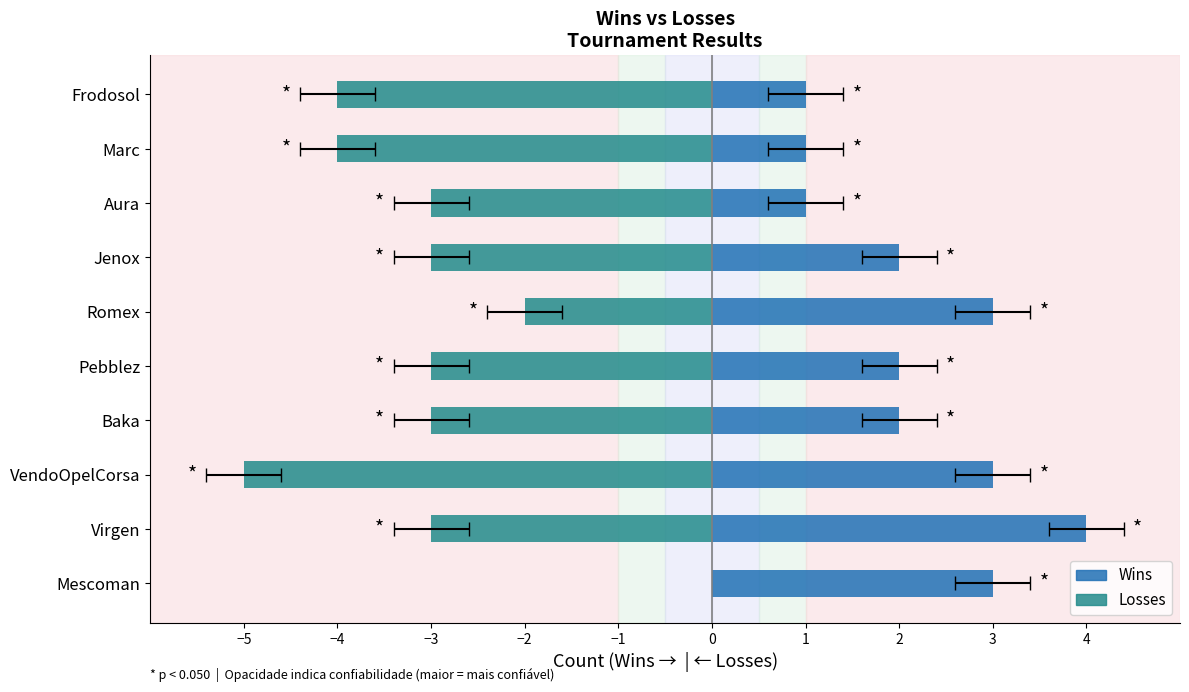

Is it true that Losses equals -3 at Aura?

True